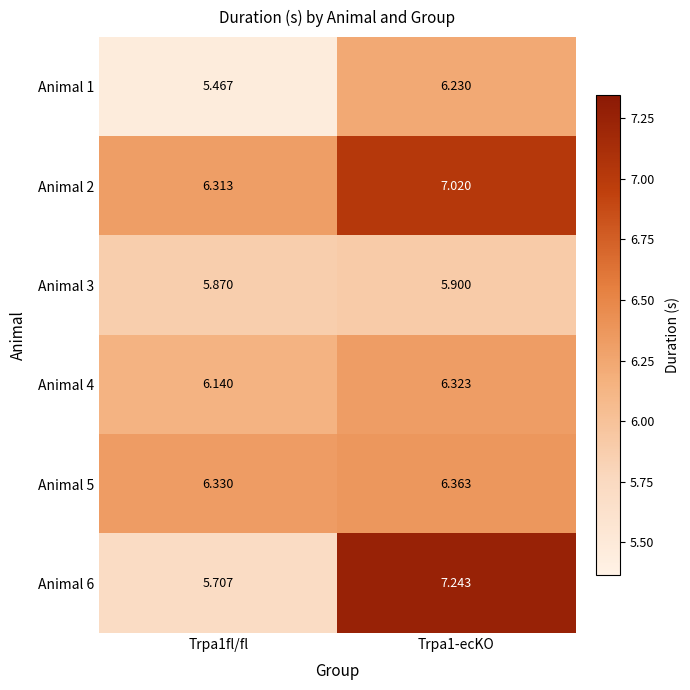

Is the value of Animal 3 at Trpa1-ecKO greater than the value of Animal 2 at Trpa1fl/fl?

No